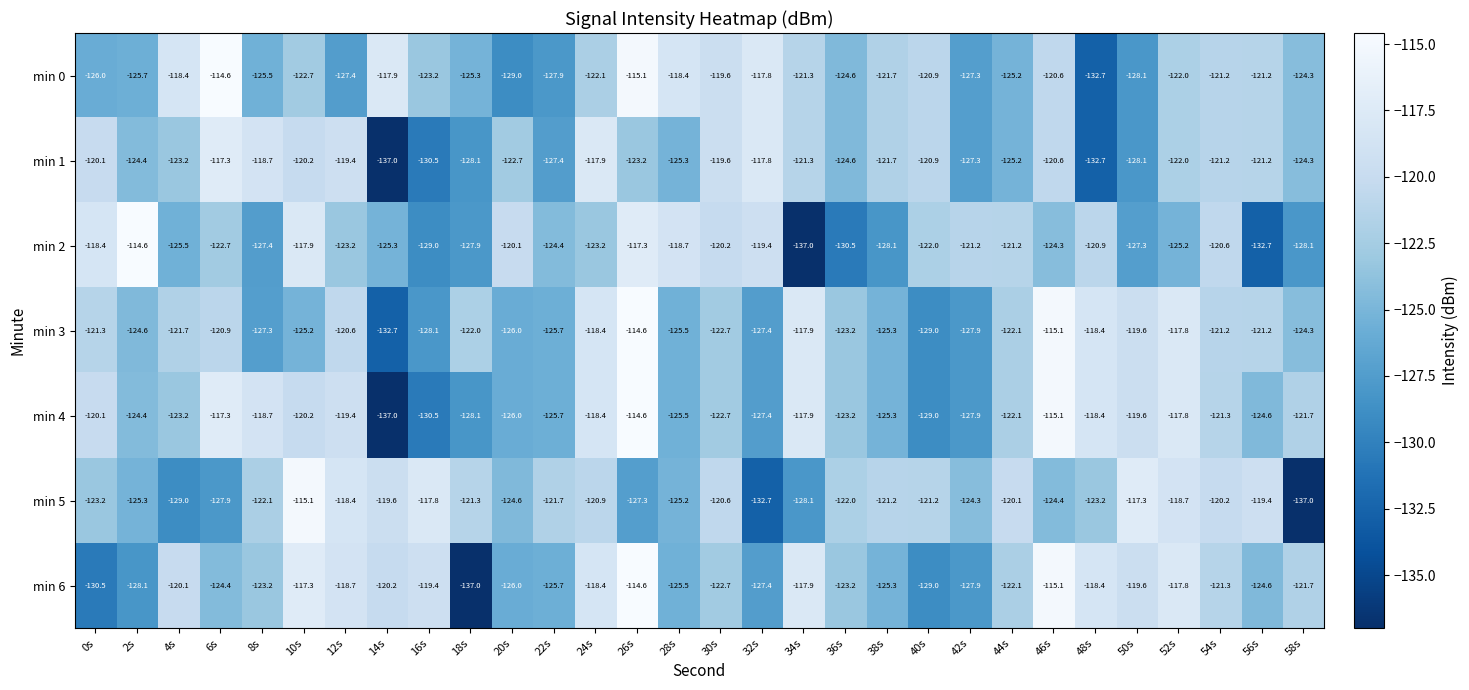

What is the difference between the maximum and minimum values in the min 4 series?

22.4